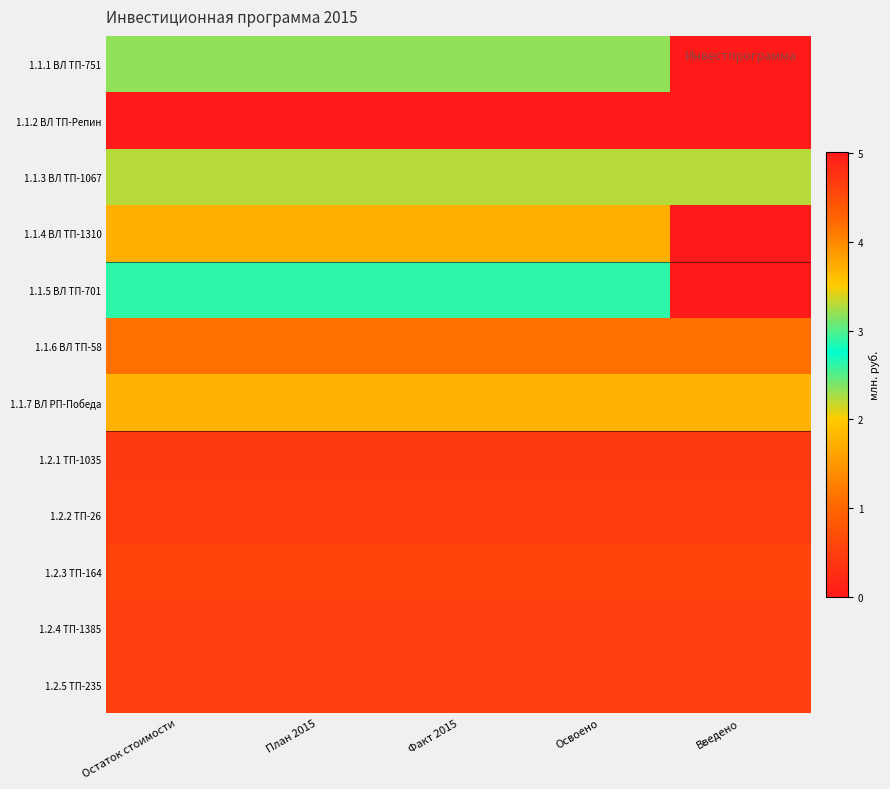

Reading left to right, extract all data points from this chart.

1.1.1 ВЛ ТП-751: Остаток стоимости=3.2	План 2015=3.2	Факт 2015=3.2	Освоено=3.2	Введено=0.0
1.1.2 ВЛ ТП-Репин: Остаток стоимости=5.0	План 2015=5.0	Факт 2015=5.0	Освоено=5.0	Введено=5.0
1.1.3 ВЛ ТП-1067: Остаток стоимости=2.2	План 2015=2.2	Факт 2015=2.2	Освоено=2.2	Введено=2.2
1.1.4 ВЛ ТП-1310: Остаток стоимости=3.7	План 2015=3.7	Факт 2015=3.7	Освоено=3.7	Введено=0.0
1.1.5 ВЛ ТП-701: Остаток стоимости=2.9	План 2015=2.9	Факт 2015=2.9	Освоено=2.9	Введено=0.0
1.1.6 ВЛ ТП-58: Остаток стоимости=1.1	План 2015=1.1	Факт 2015=1.1	Освоено=1.1	Введено=1.1
1.1.7 ВЛ РП-Победа: Остаток стоимости=1.8	План 2015=1.8	Факт 2015=1.8	Освоено=1.8	Введено=1.8
1.2.1 ТП-1035: Остаток стоимости=0.4	План 2015=0.4	Факт 2015=0.4	Освоено=0.4	Введено=0.4
1.2.2 ТП-26: Остаток стоимости=0.5	План 2015=0.5	Факт 2015=0.5	Освоено=0.5	Введено=0.5
1.2.3 ТП-164: Остаток стоимости=0.6	План 2015=0.6	Факт 2015=0.6	Освоено=0.6	Введено=0.6
1.2.4 ТП-1385: Остаток стоимости=0.5	План 2015=0.5	Факт 2015=0.5	Освоено=0.5	Введено=0.5
1.2.5 ТП-235: Остаток стоимости=0.5	План 2015=0.5	Факт 2015=0.5	Освоено=0.5	Введено=0.5